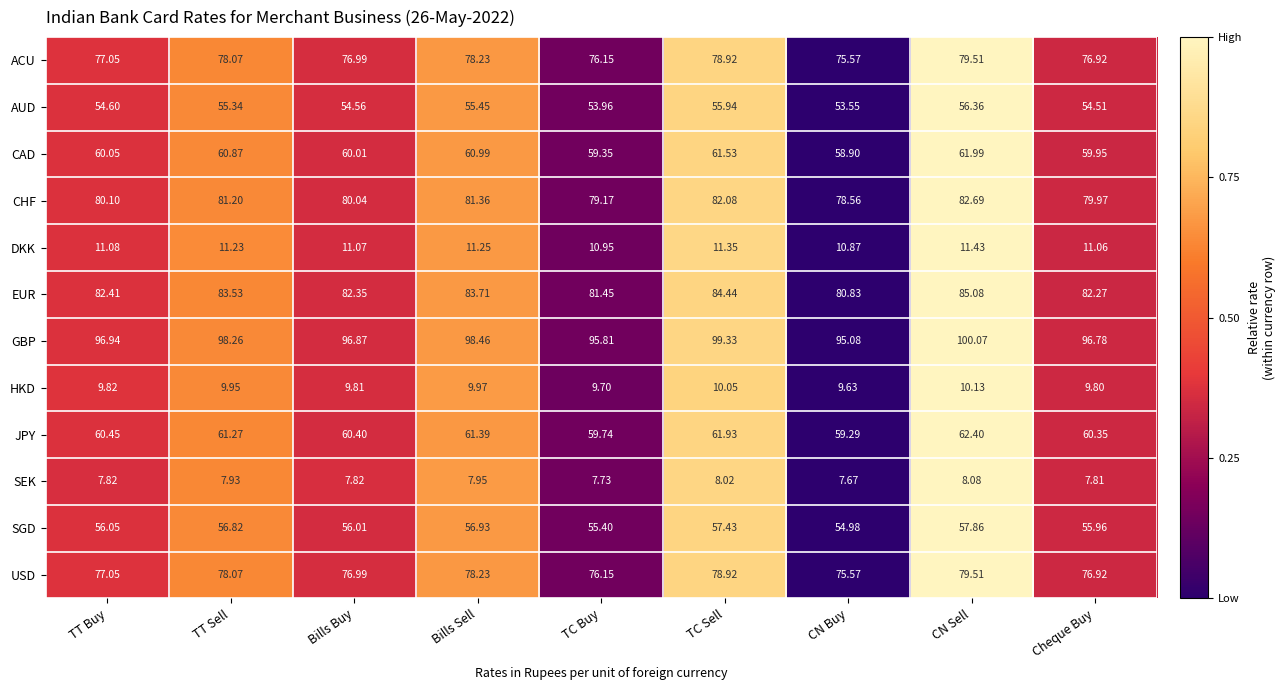

Which series changed the most between CN Buy and CN Sell?

GBP